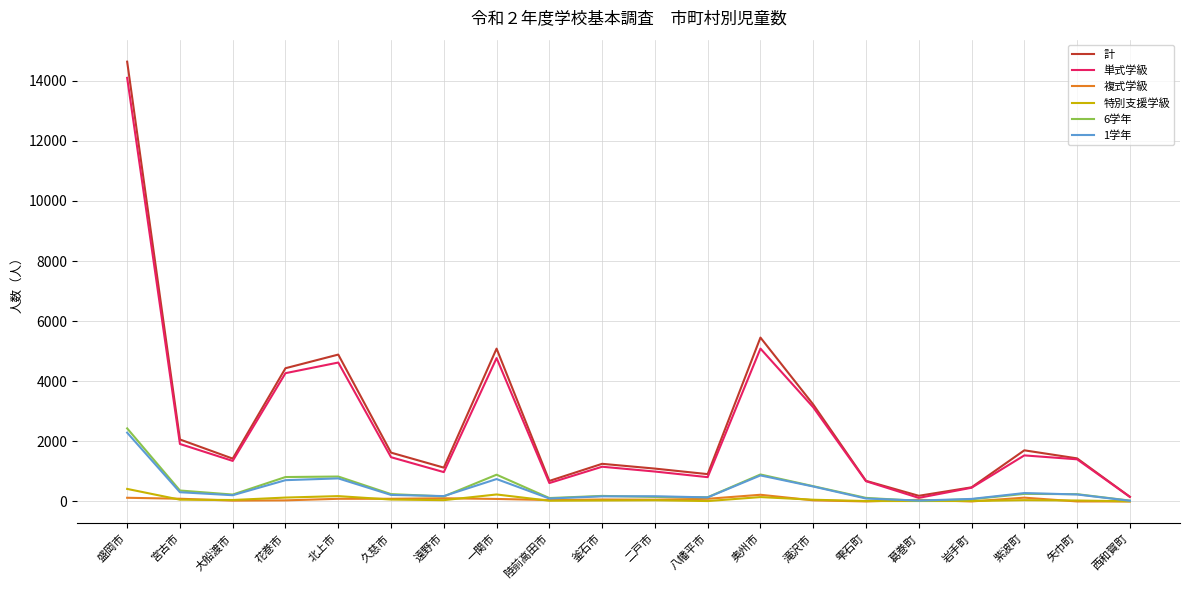

Which series has the largest total across all categories?

計